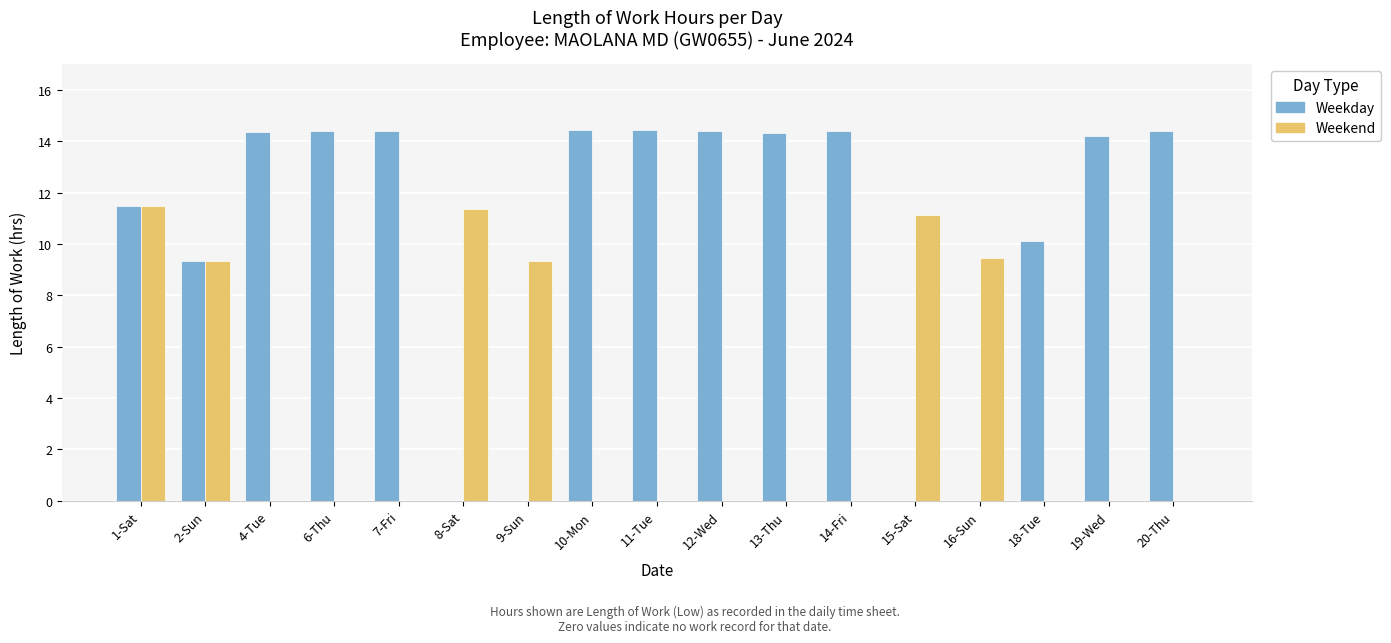

What is the greatest value displayed?

14.4